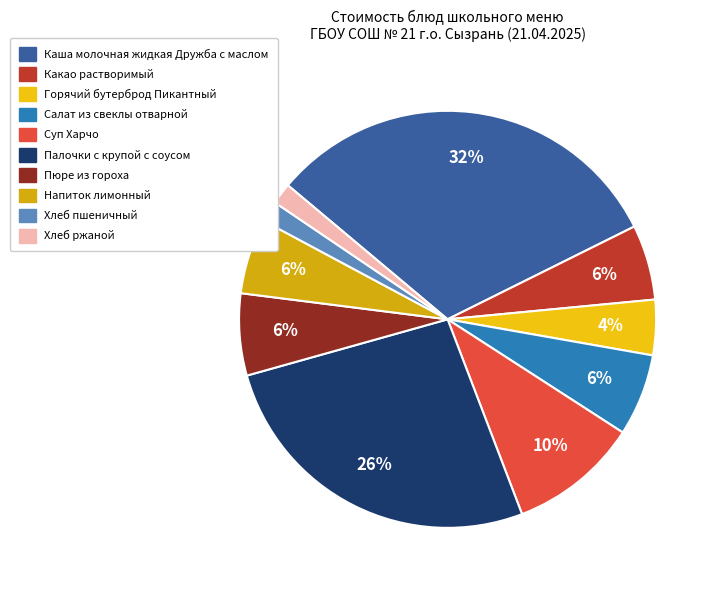

To the nearest percent, what is the difference between the Палочки с крупой с соусом and Пюре из гороха slice percentages?

20%